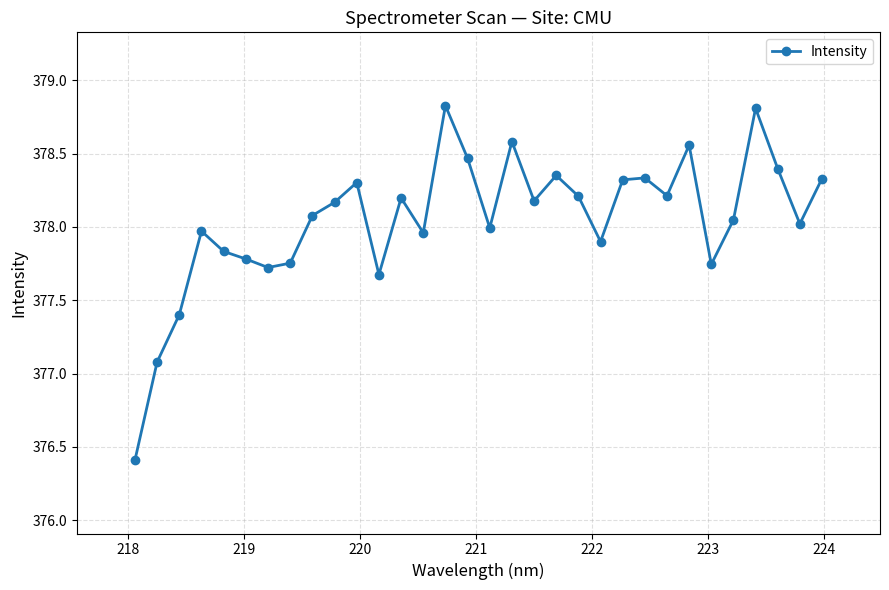

What is the value of the 9th point from the left?

378.1